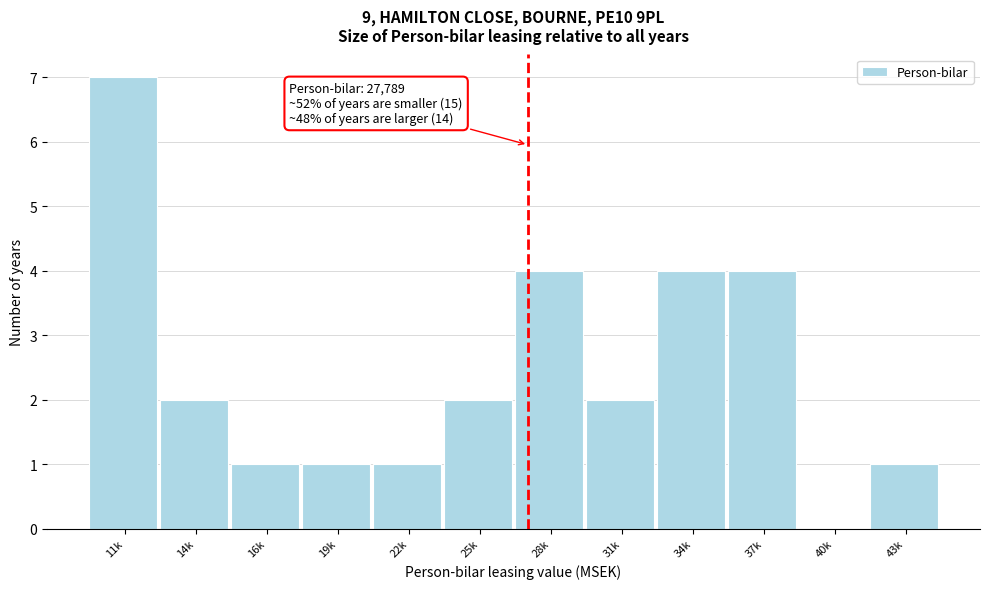

Reading left to right, what are all the values shown in this chart?

11k=7	14k=2	16k=1	19k=1	22k=1	25k=2	28k=4	31k=2	34k=4	37k=4	40k=0	43k=1